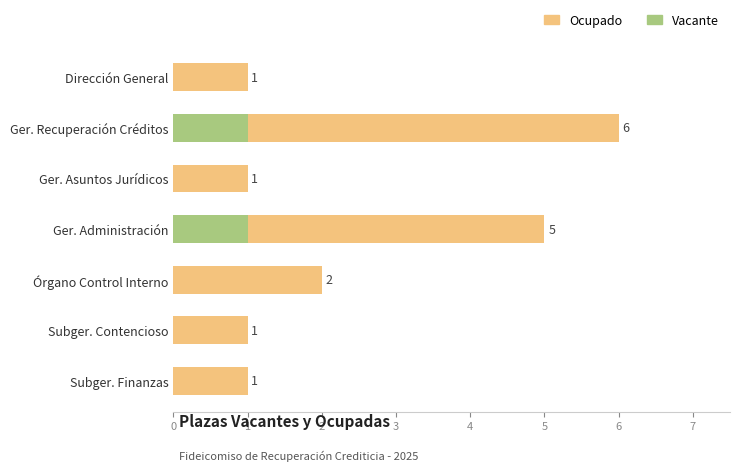

How many Vacante values are between 0 and 1?

7